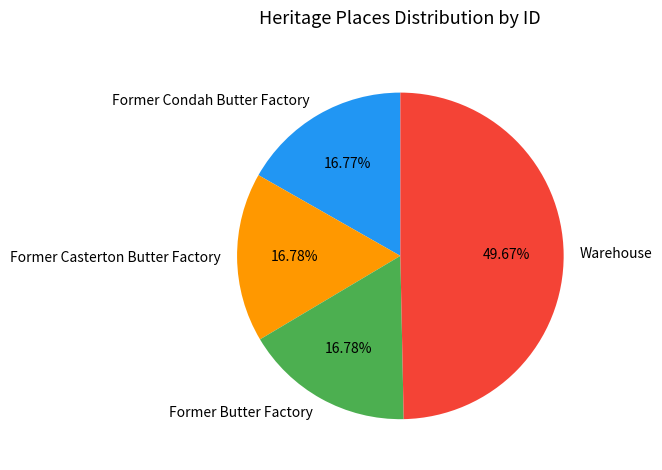

The Former Butter Factory slice represents 17% of the pie. True or false?

True